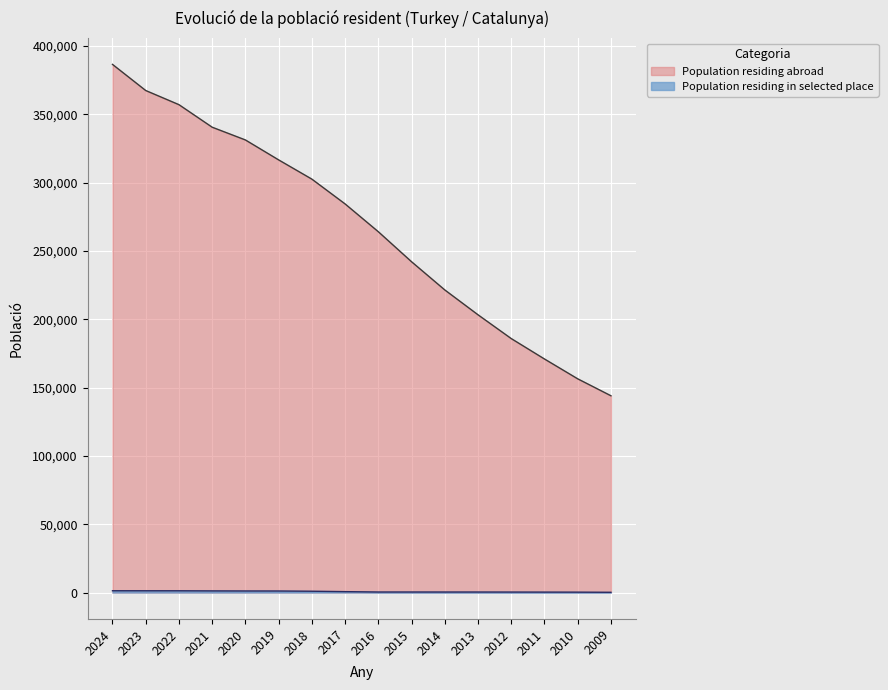

What is the difference between the maximum and minimum values?

242484